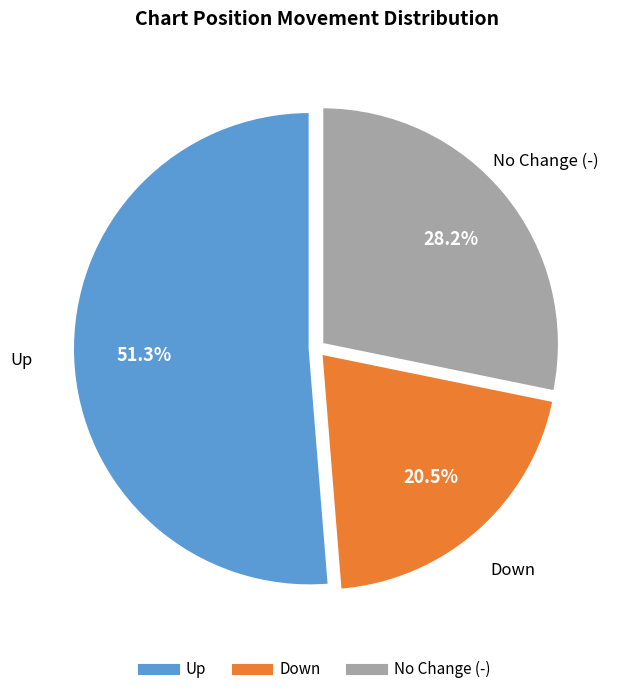

Is there a majority slice in this chart?

Yes